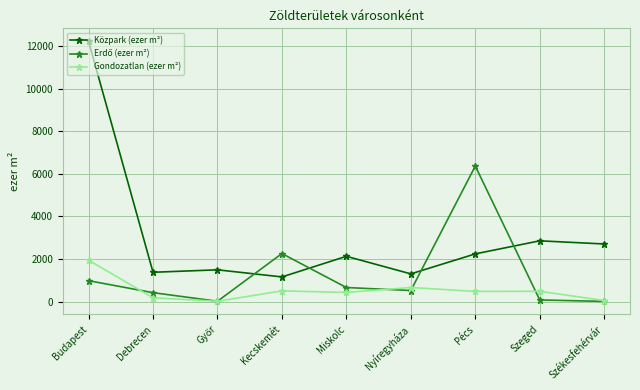

Is it true that Közpark (ezer m²) equals 1378 at Debrecen?

True